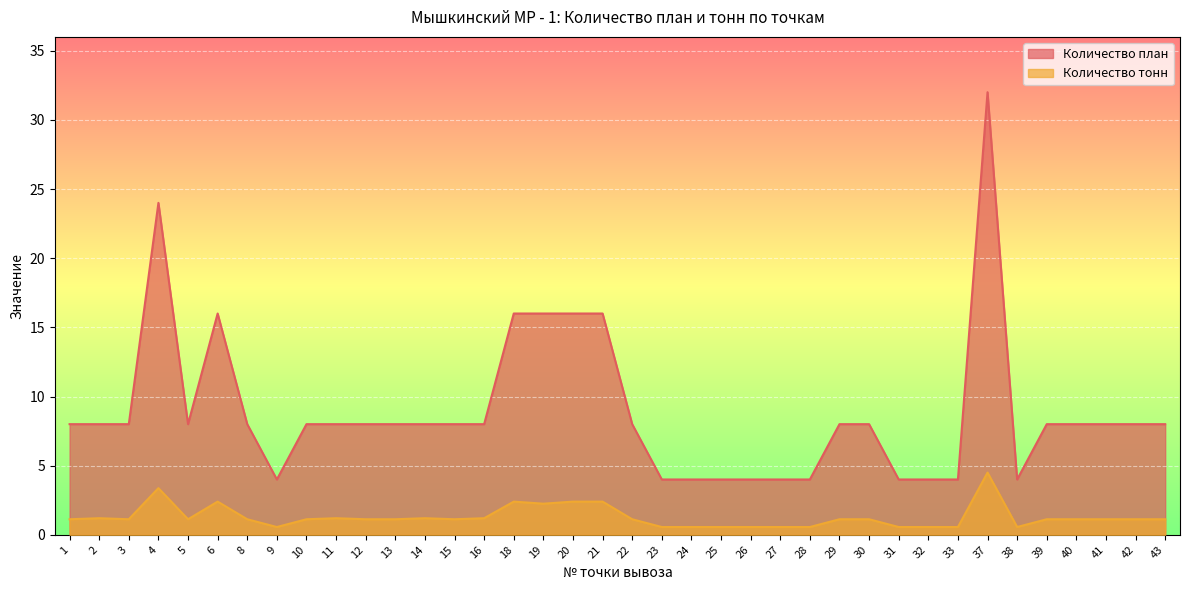

What are all the series names shown in the legend?

Количество план, Количество тонн